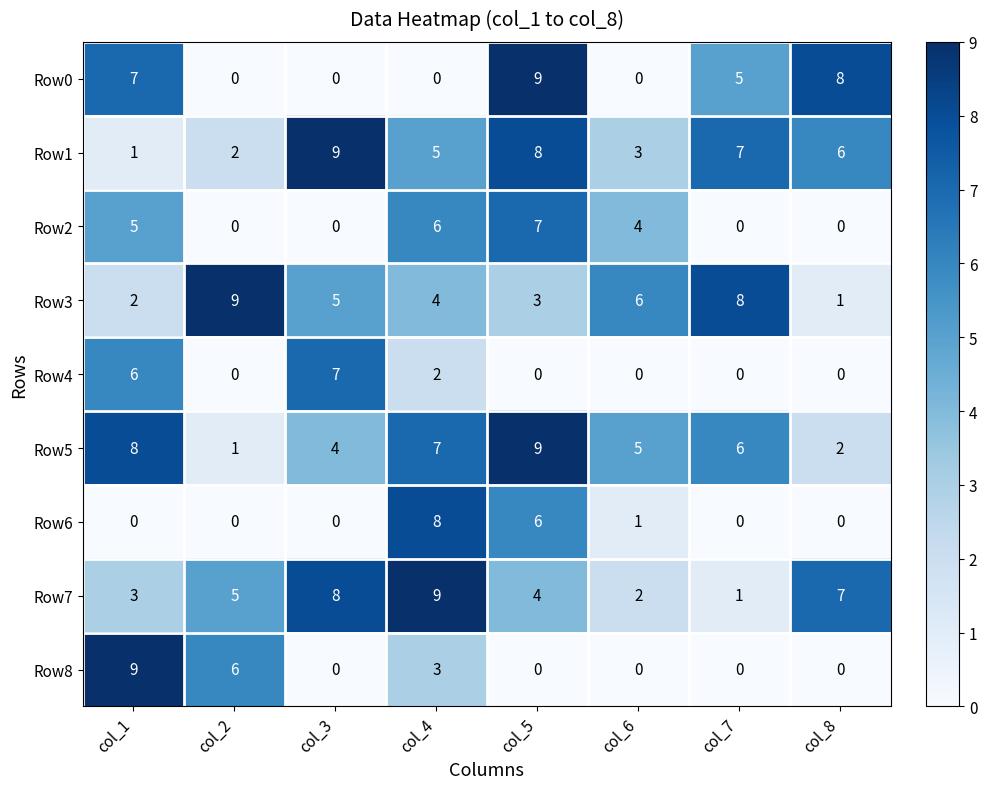

How many Row2 values are between 0 and 6?

7